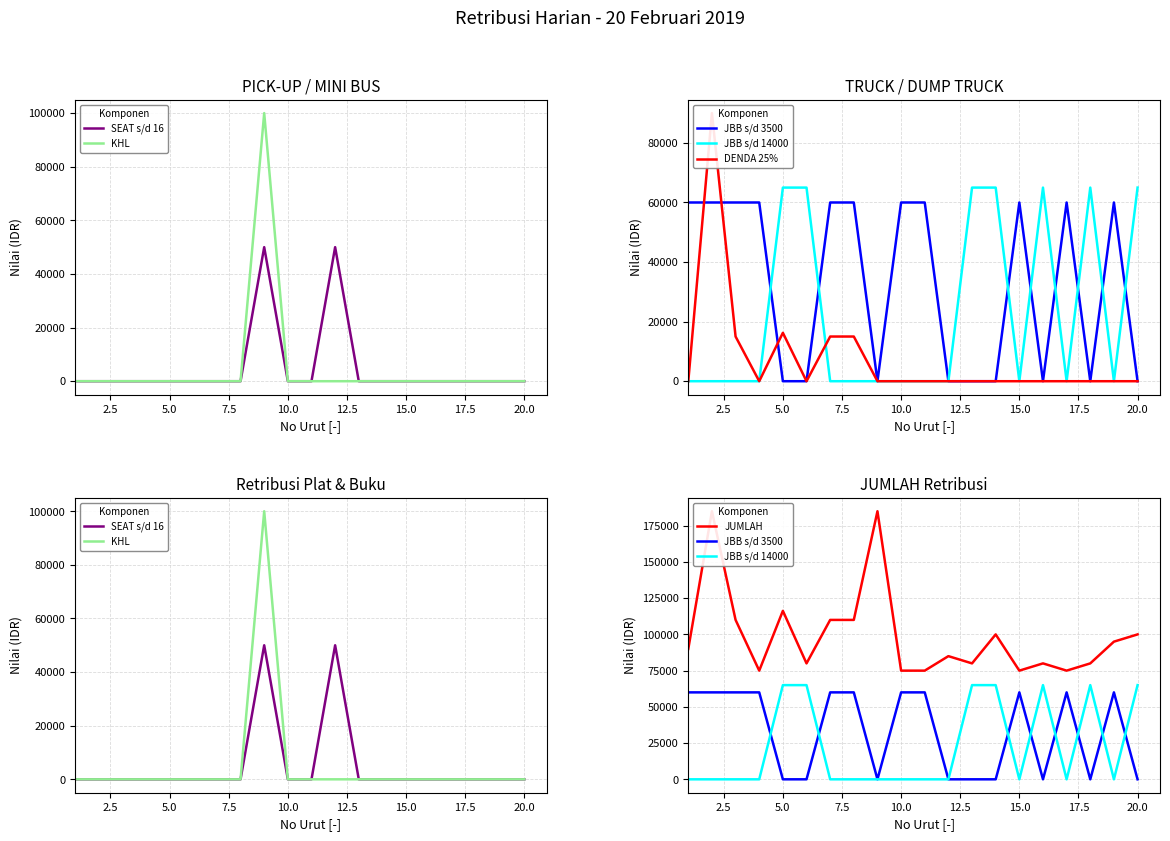

At how many categories does at least one series exceed 69022?

20